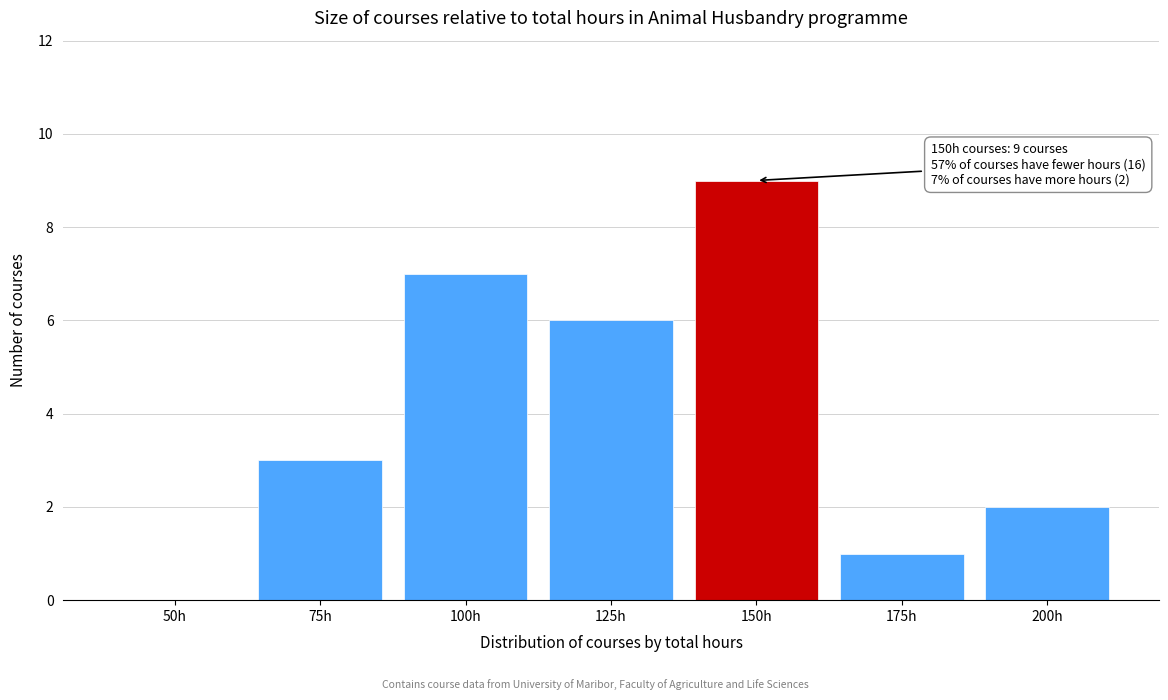

Reading right to left, extract all data points from this chart.

200h=2	175h=1	150h=9	125h=6	100h=7	75h=3	50h=0